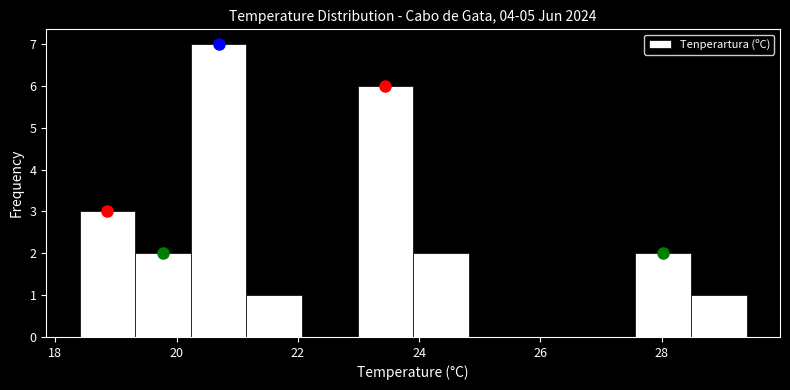

Reading left to right, transcribe this chart: for each bar, give the range it covers on the x-axis and its height. Neither the bar edges nor the heights are printed on the chart, so give them approximately, as read against the axes.

18.4 to 19.4: 3
19.4 to 20.2: 2
20.2 to 21.2: 7
21.2 to 22.0: 1
22.0 to 23.0: 0
23.0 to 24.0: 6
24.0 to 24.8: 2
24.8 to 25.8: 0
25.8 to 26.6: 0
26.6 to 27.6: 0
27.6 to 28.4: 2
28.4 to 29.4: 1